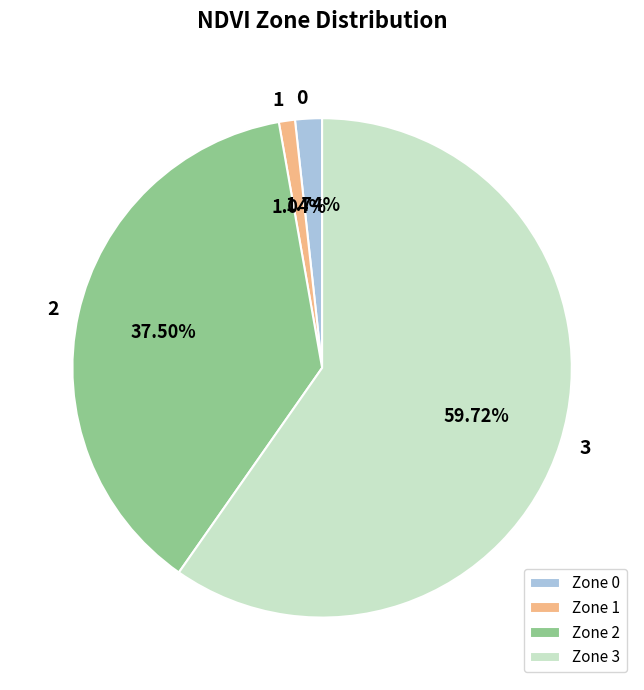

Approximately how many times larger is the value at Zone 1 compared to Zone 0?

0.6